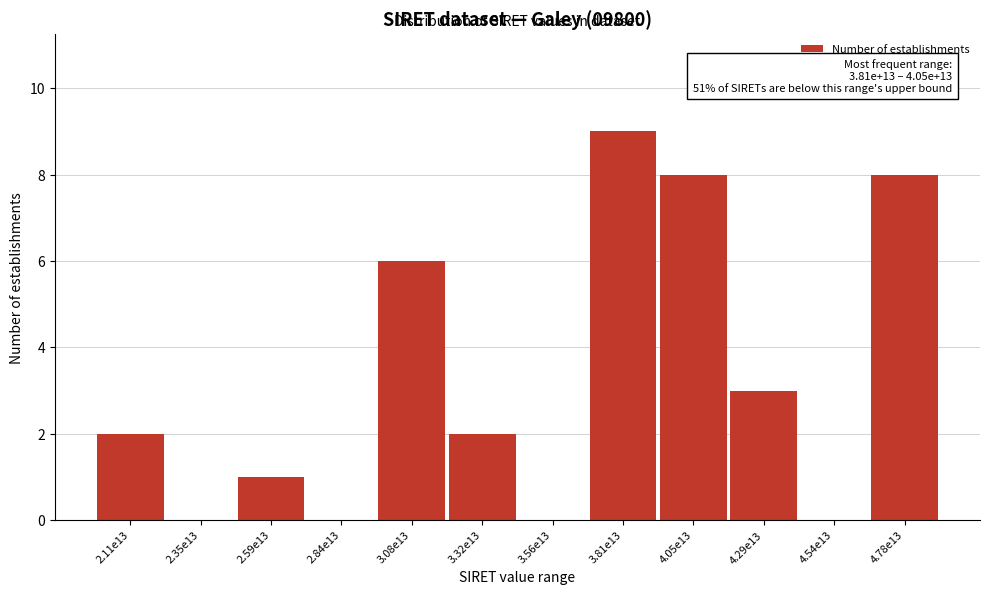

Reading left to right, extract all data points from this chart.

2.11e13=2	2.35e13=0	2.59e13=1	2.84e13=0	3.08e13=6	3.32e13=2	3.56e13=0	3.81e13=9	4.05e13=8	4.29e13=3	4.54e13=0	4.78e13=8